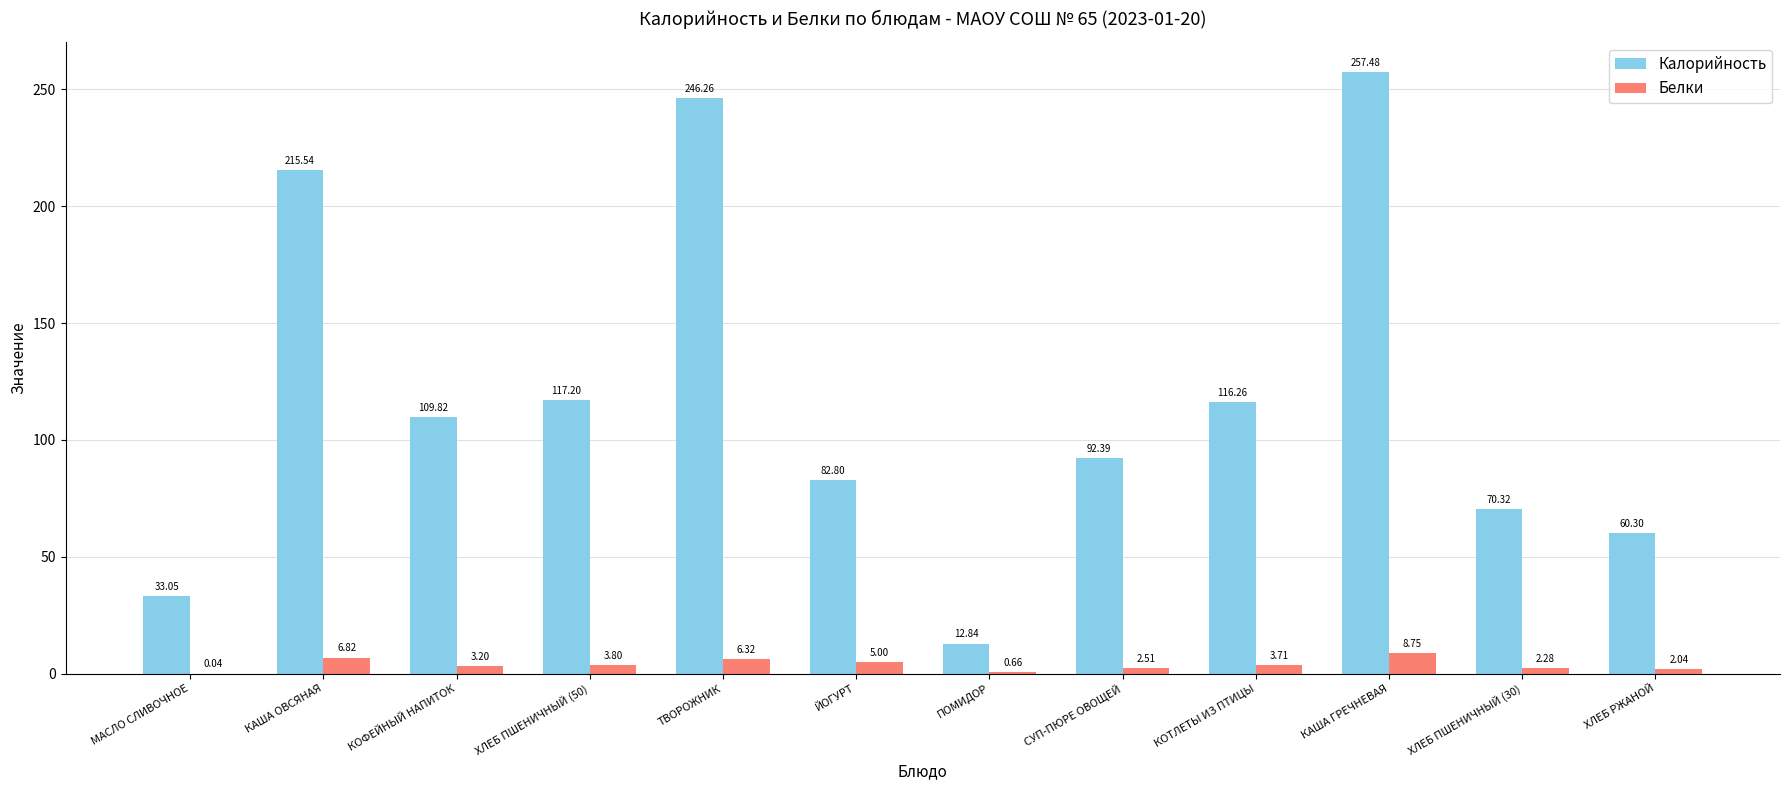

At which category is the sum across all series the highest?

КАША ГРЕЧНЕВАЯ